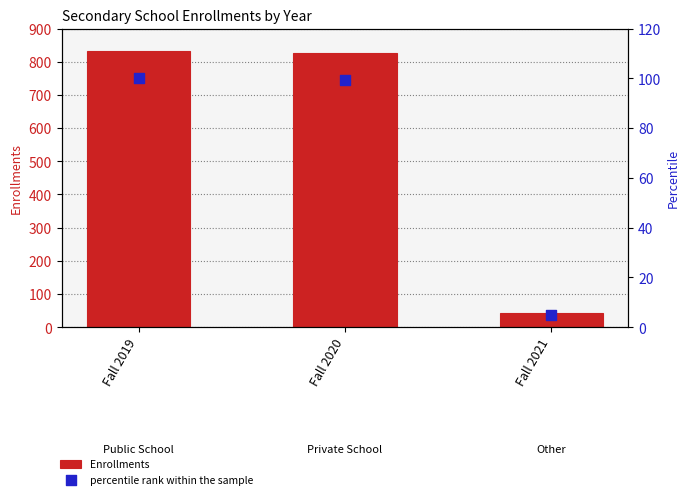

What is the total value across all series at Fall 2021?

47.0